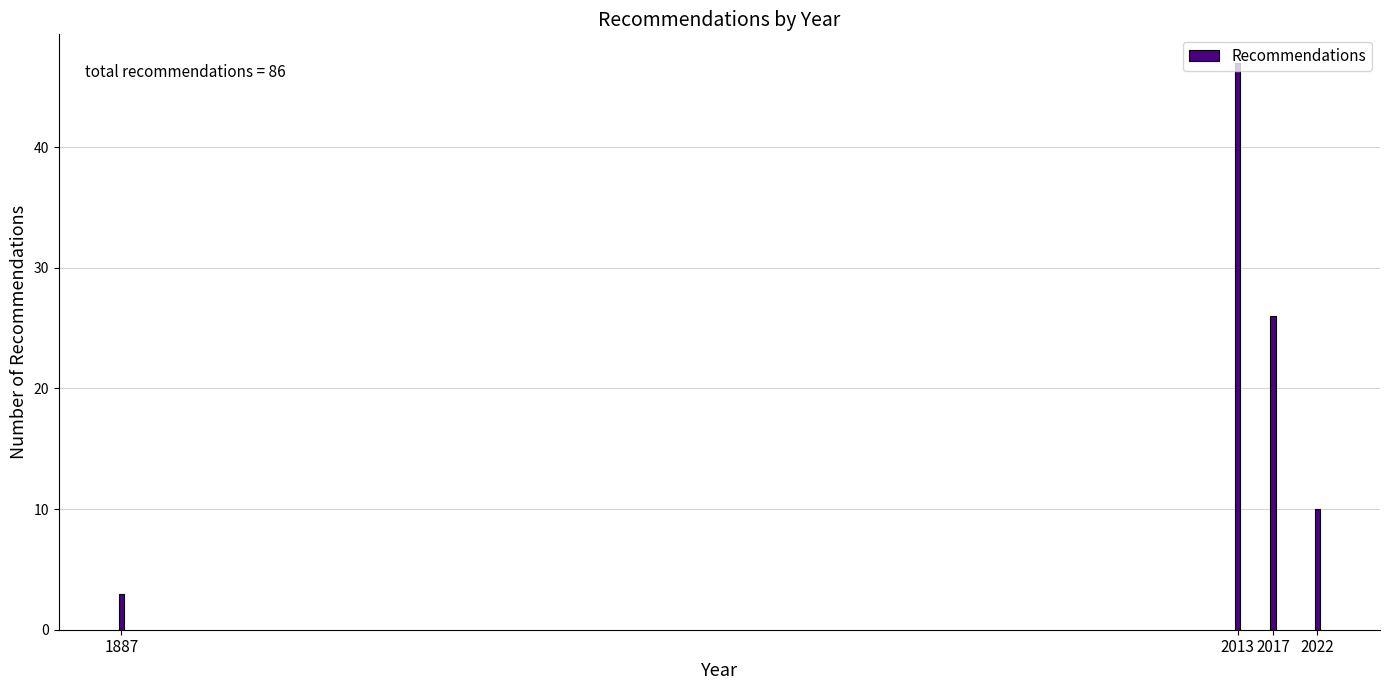

What is the difference between the values at 2013 and 2017?

21